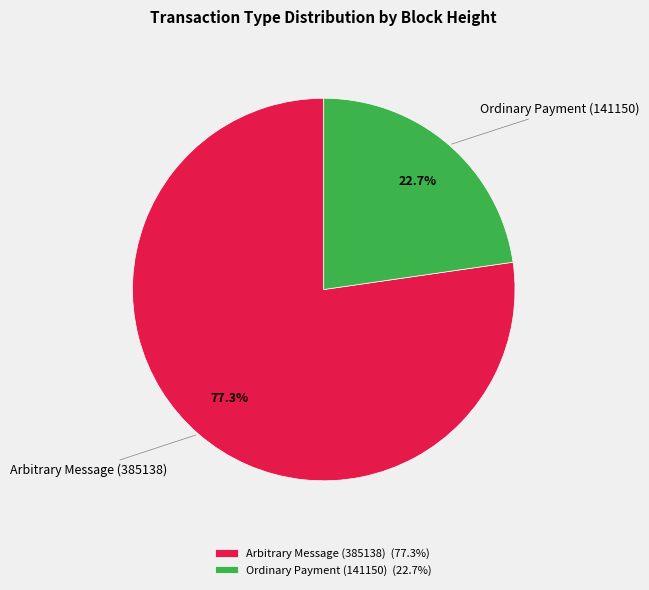

Combined, do Ordinary Payment (141150) and Arbitrary Message (385138) account for over 50%?

Yes